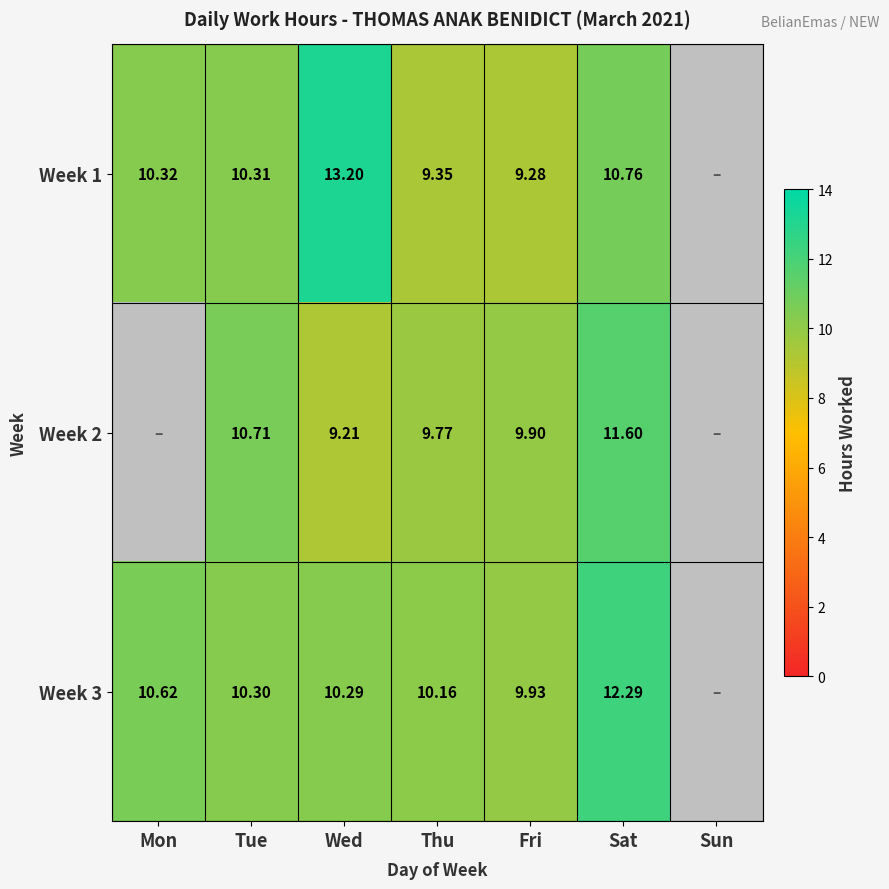

Which series has the widest spread of values?

Week 1